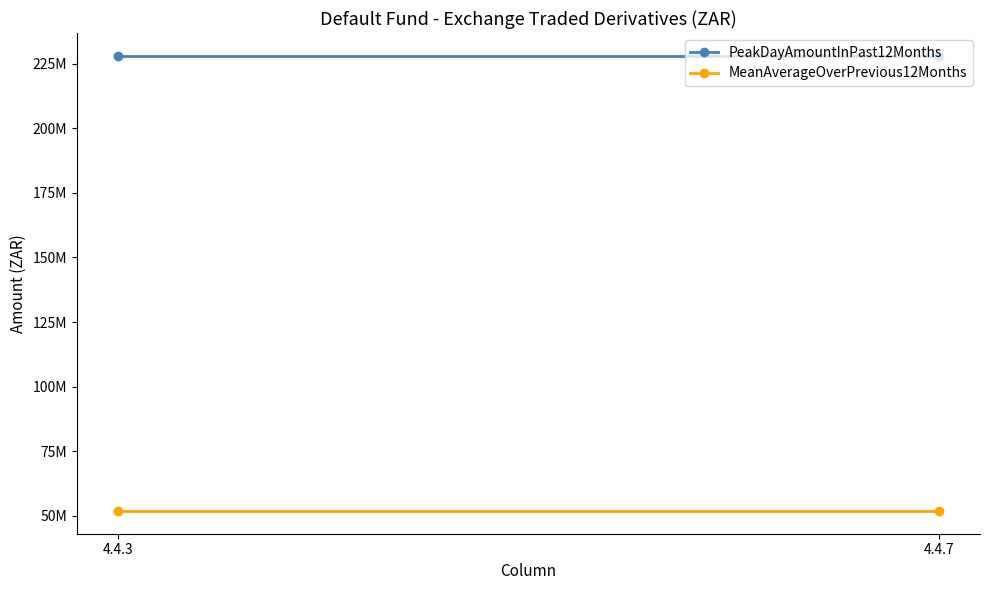

Reading left to right, list all the values displayed in this chart.

PeakDayAmountInPast12Months: 4.4.3=228102620.3	4.4.7=228102620.3
MeanAverageOverPrevious12Months: 4.4.3=51826913.4	4.4.7=51826913.4